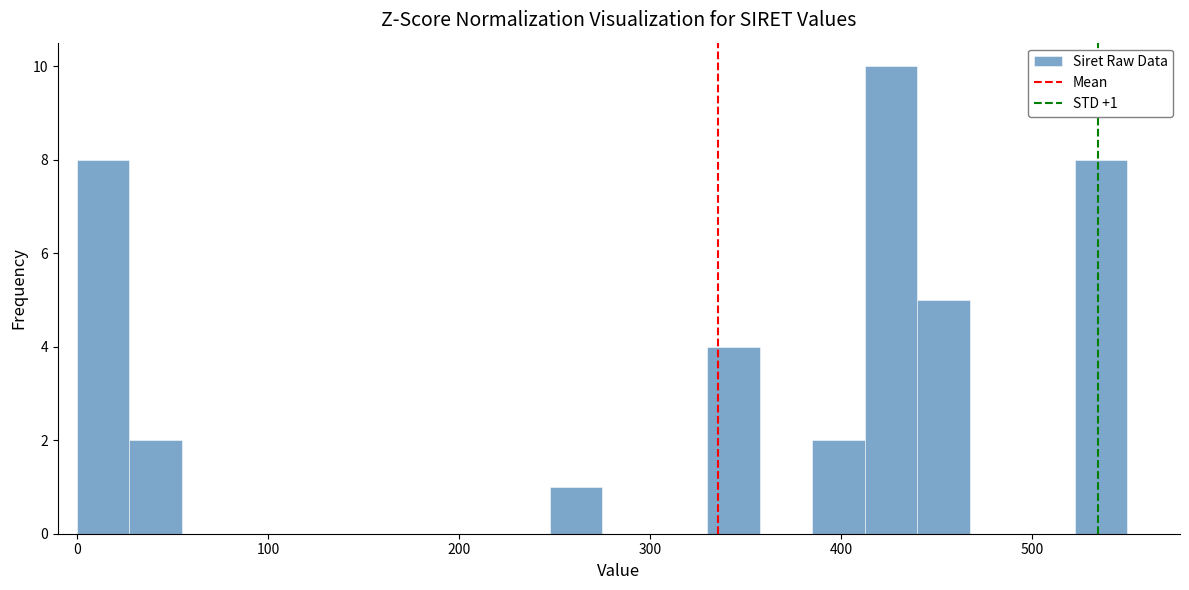

Read against the x-axis, roughly where is the centre of the tallest bar?

430